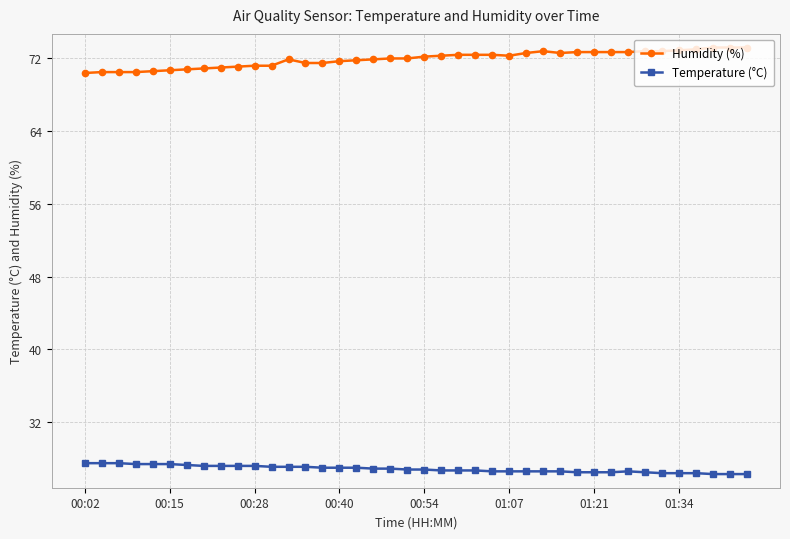

What is the value of the Humidity (%) point at the 4th from the left?

70.5